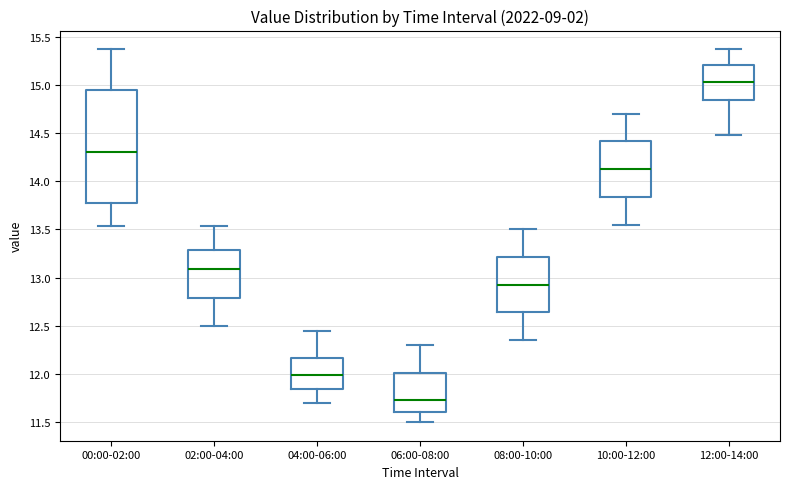

Comparing the boxes themselves (not the whiskers), which one is the tallest?

00:00-02:00